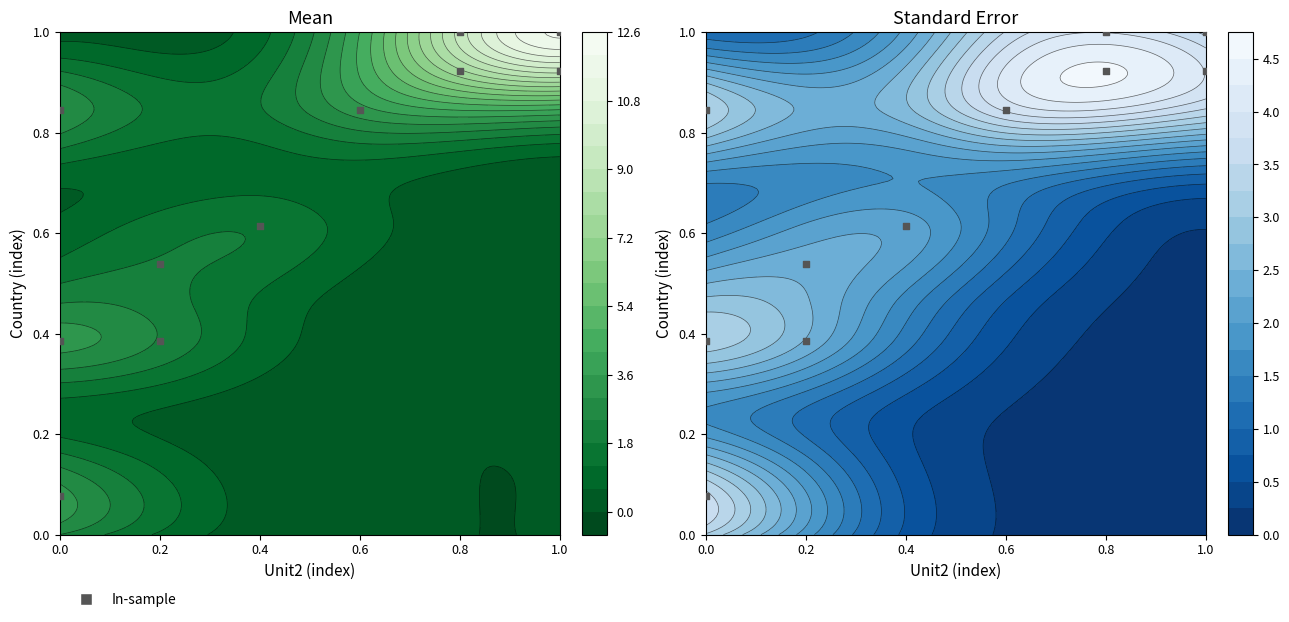

Reading left to right, extract all data points from this chart.

0.1	0.4	0.4	0.5	0.6	0.8	0.8	0.9	0.9	1.0	1.0